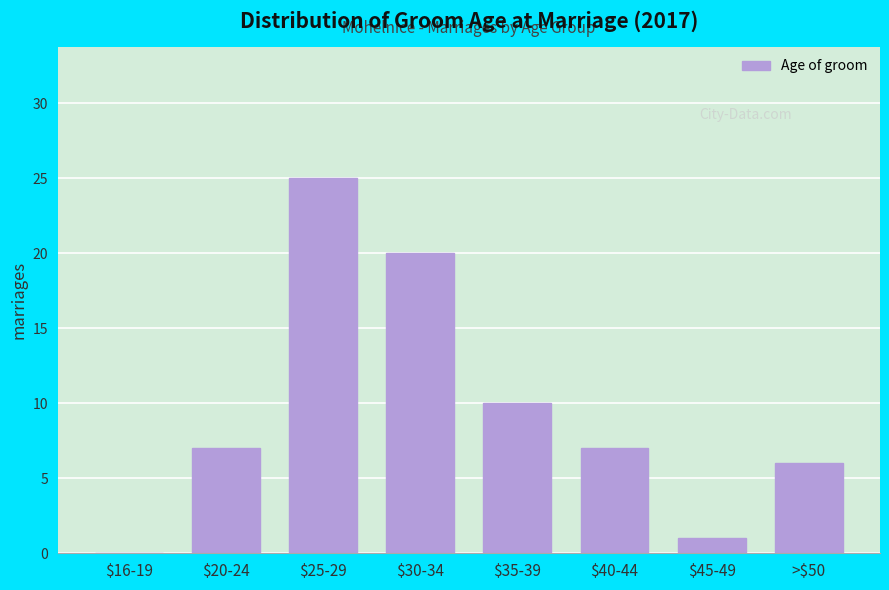

Where is the data nearest to the value 12?

$35-39